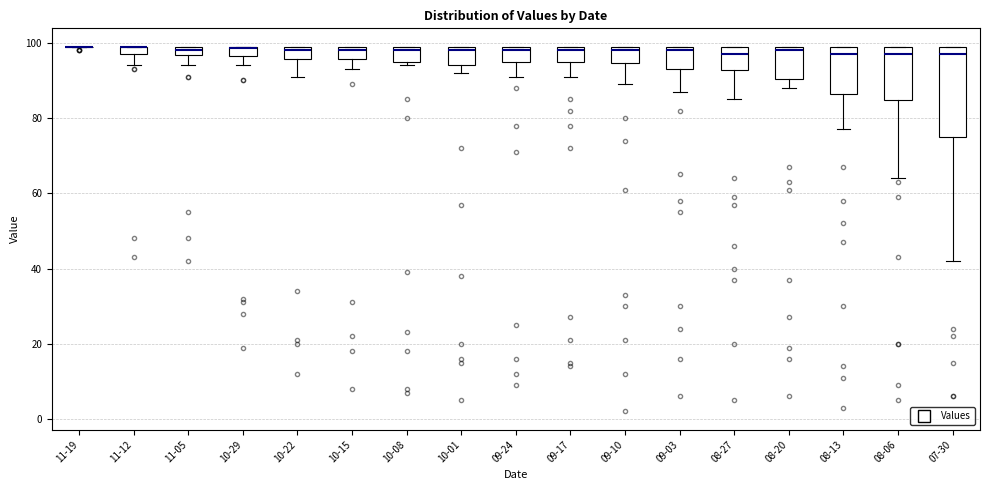

Comparing the boxes themselves (not the whiskers), which one is the tallest?

07-30